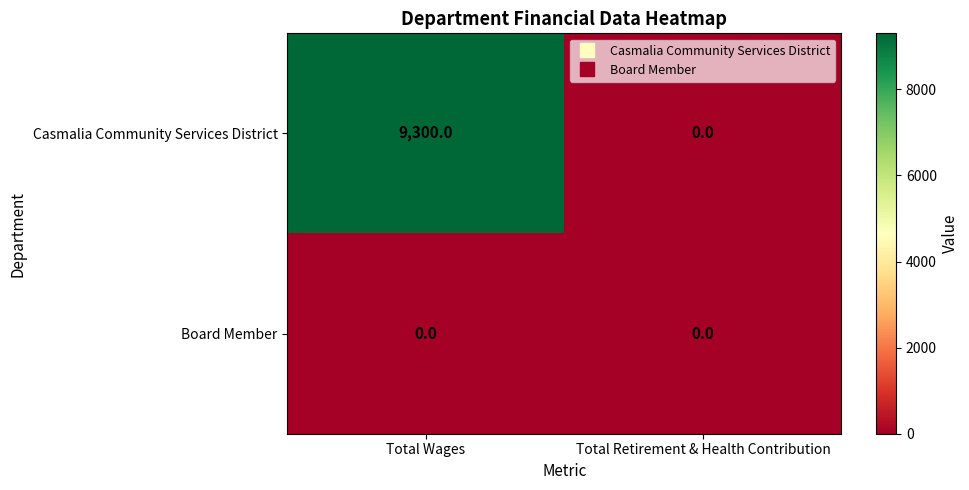

Reading right to left, list all the values displayed in this chart.

Casmalia Community Services District: 0	9300
Board Member: 0	0